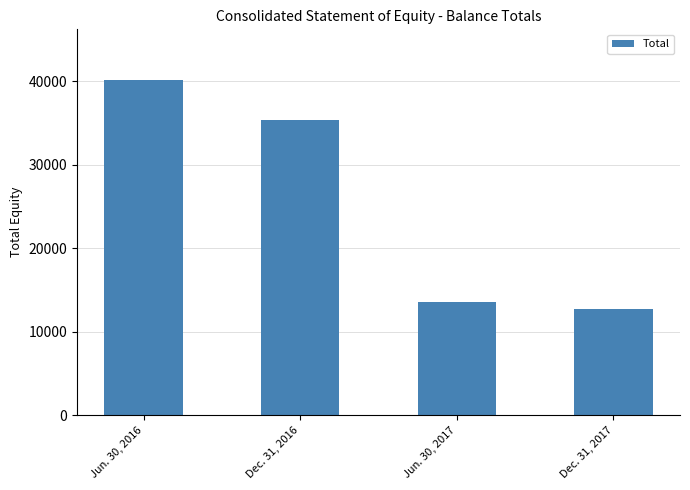

Reading left to right, what are all the values shown in this chart?

40189	35366	13561	12667